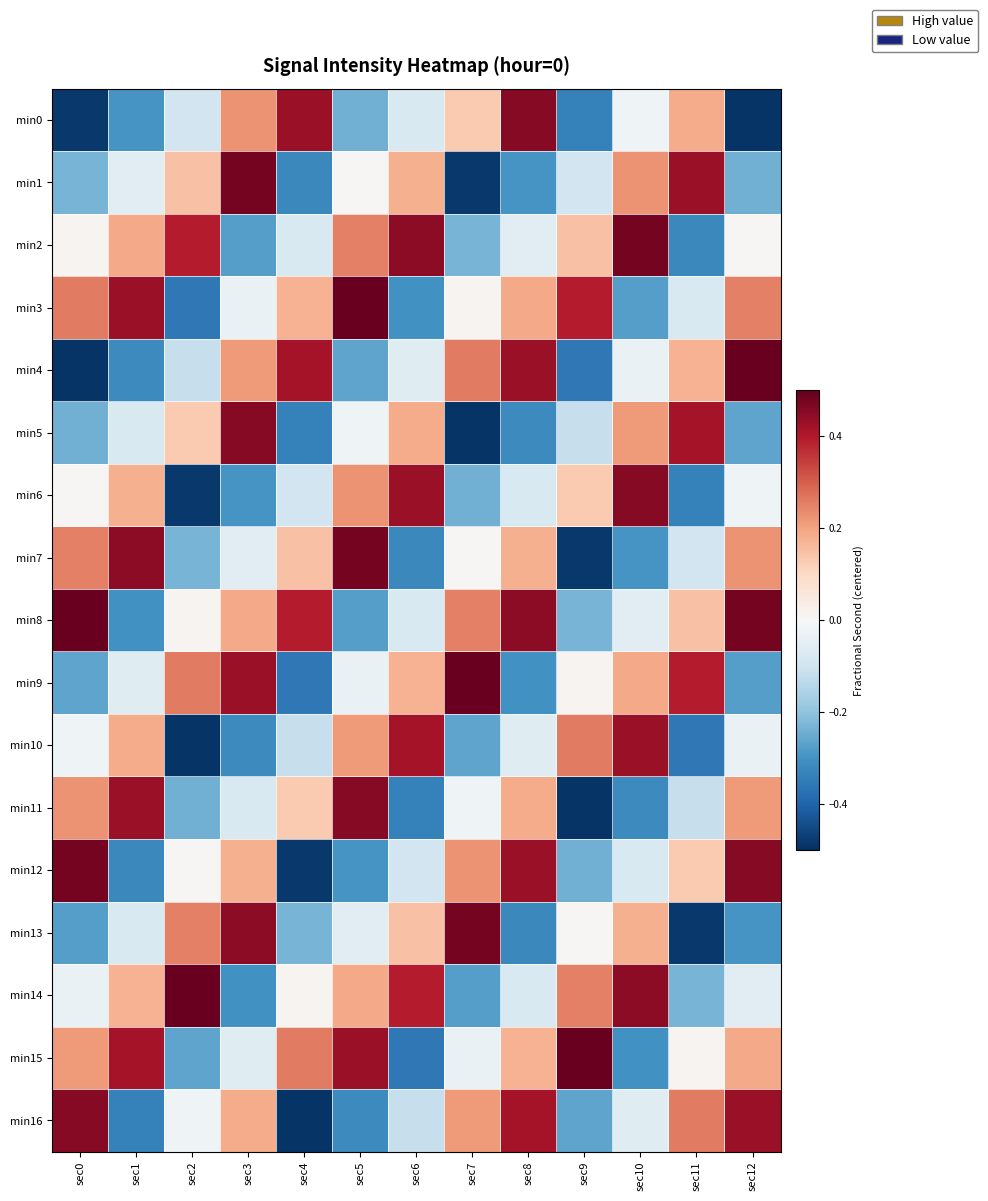

At which category is the sum across all series the highest?

sec8